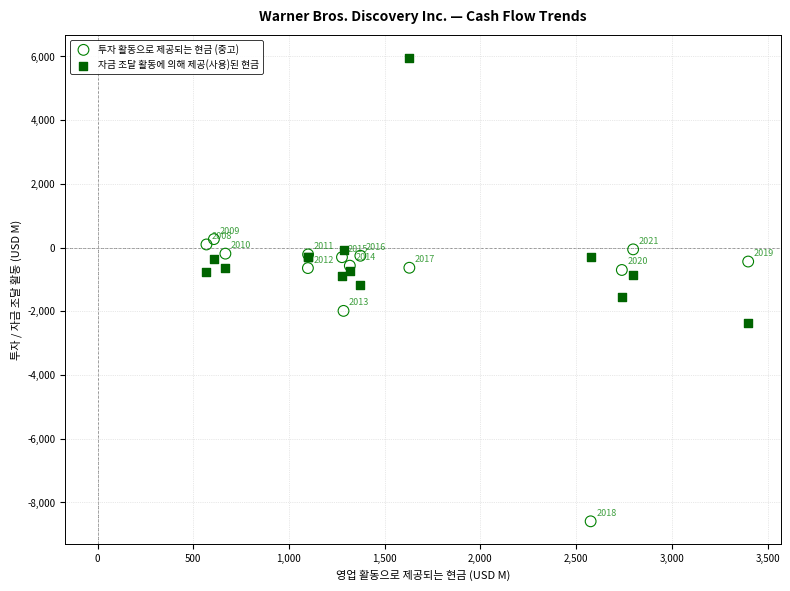

In the 자금 조달 활동에 의해 제공(사용)된 현금 series, what Y value is closest to 1797?

-85